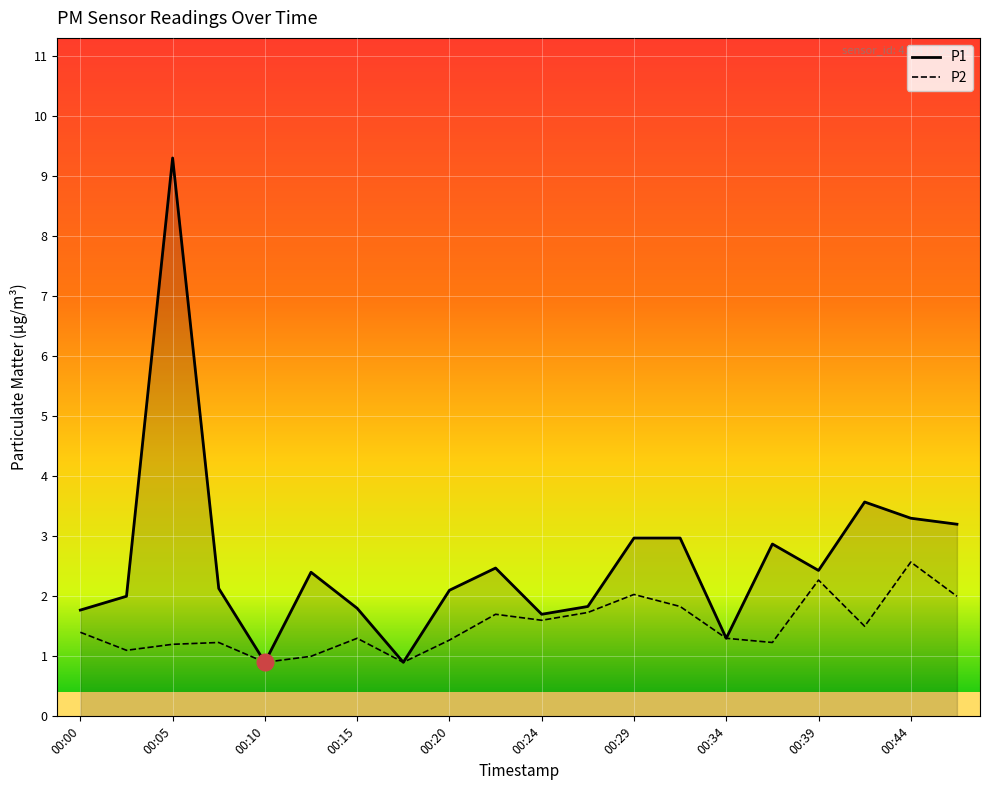

Which series has the largest range (max minus min)?

P1